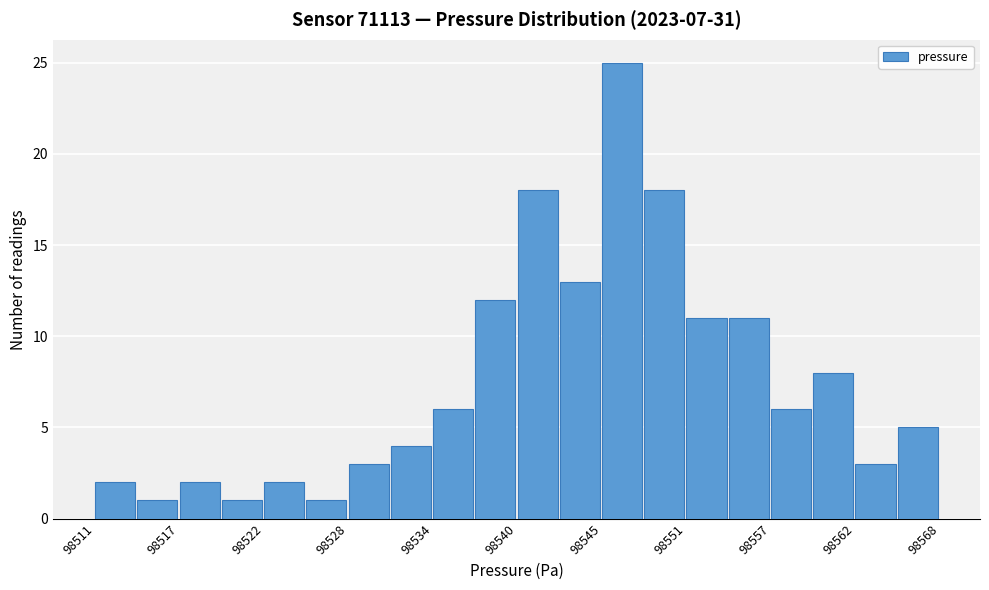

Around what value on the x-axis is the tallest bar? Give the approximate position of its centre, as read against the axis.

98547